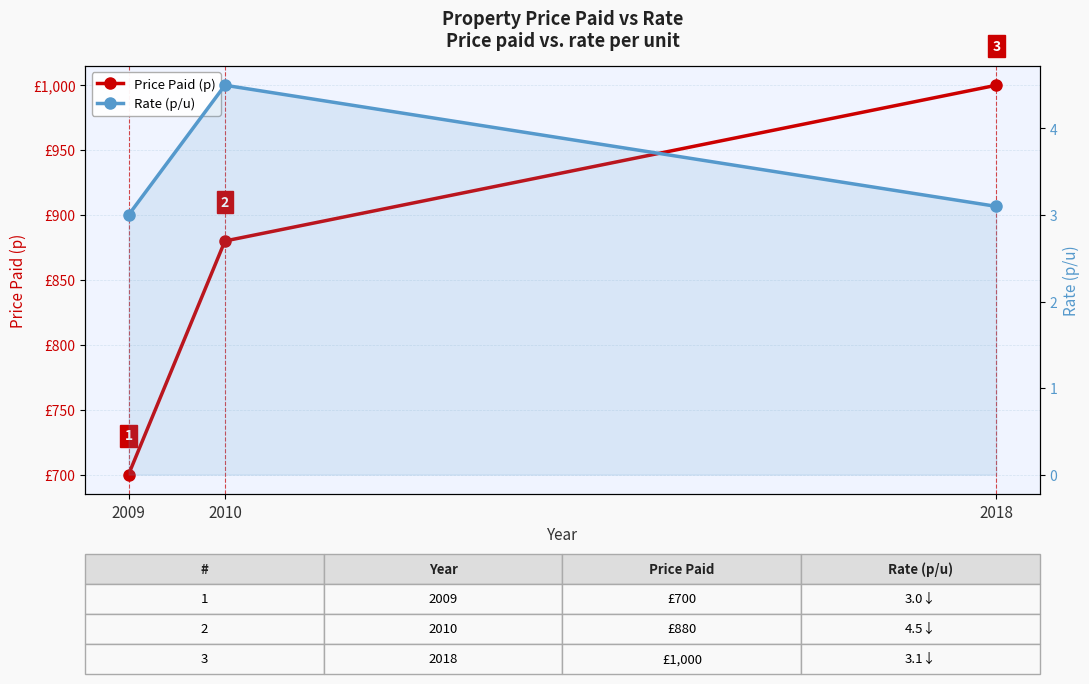

Which category has the highest value in the Price Paid (p) series?

2018